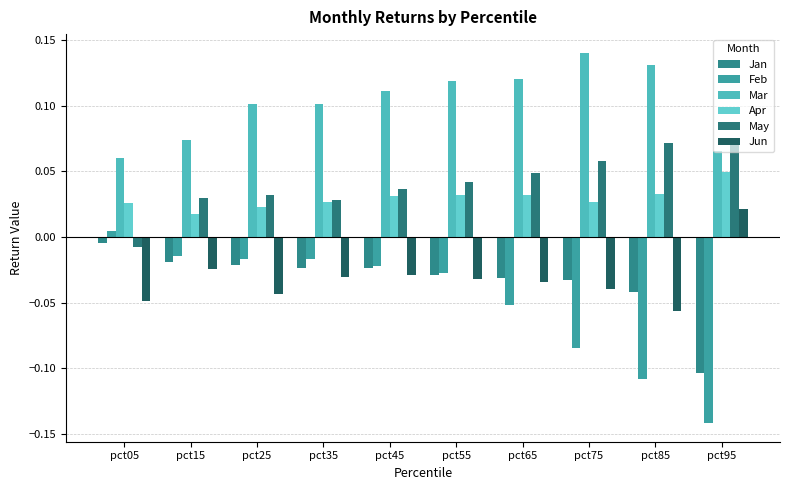

How many bars are there in each group?

6